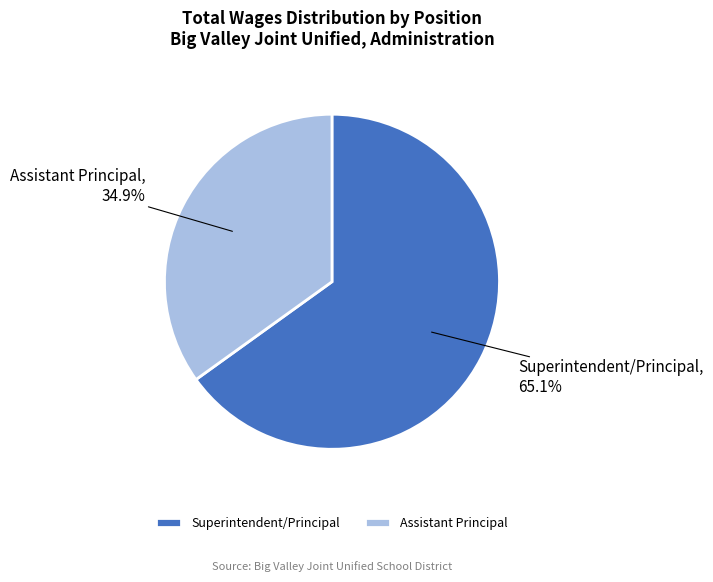

Is Superintendent/Principal the majority of the pie?

Yes